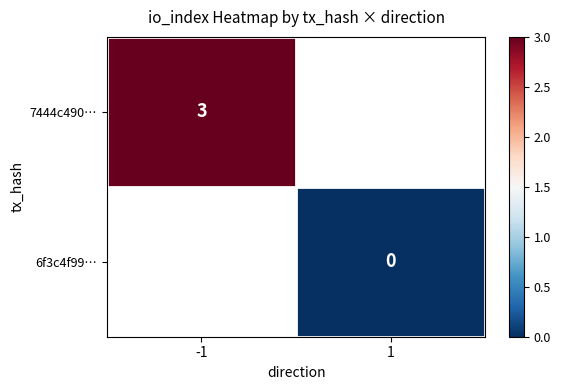

The value of 7444c490… at -1 is 5. True or false?

False